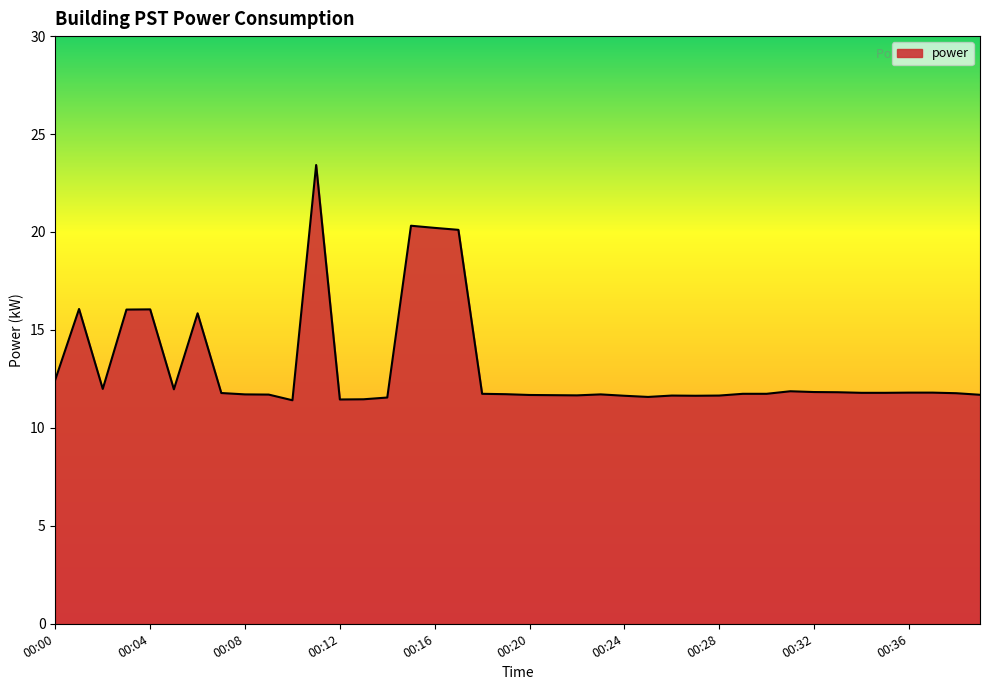

What is the maximum value shown in the chart?

23.4